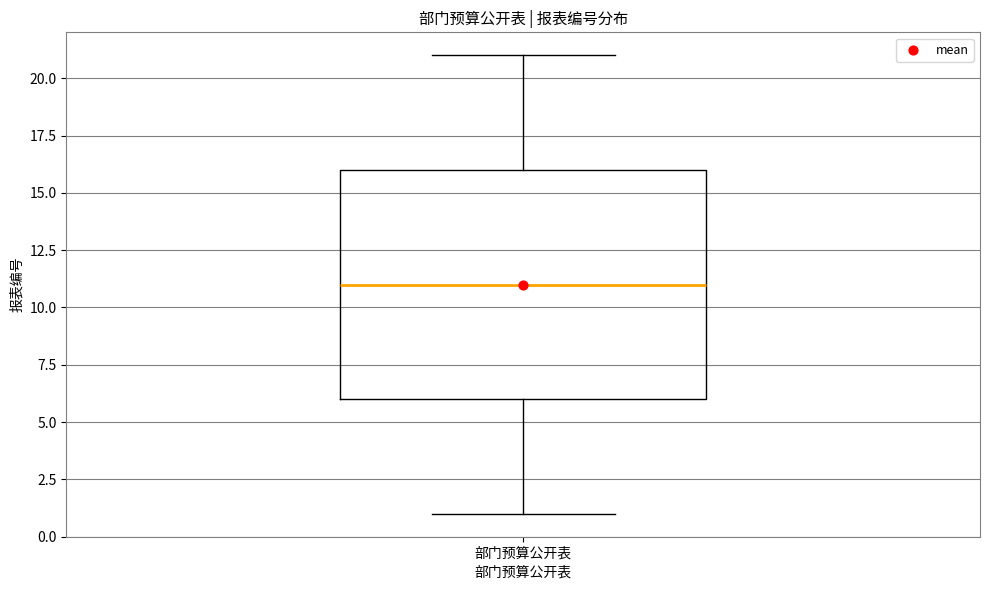

Transcribe this box plot: give where the median line is, the range the box spans, and where the two whiskers end, as read against the y-axis. The values are not printed on the chart, so give them approximately, as read against the axis.

median 11, box 6 to 16, whiskers 1 to 21